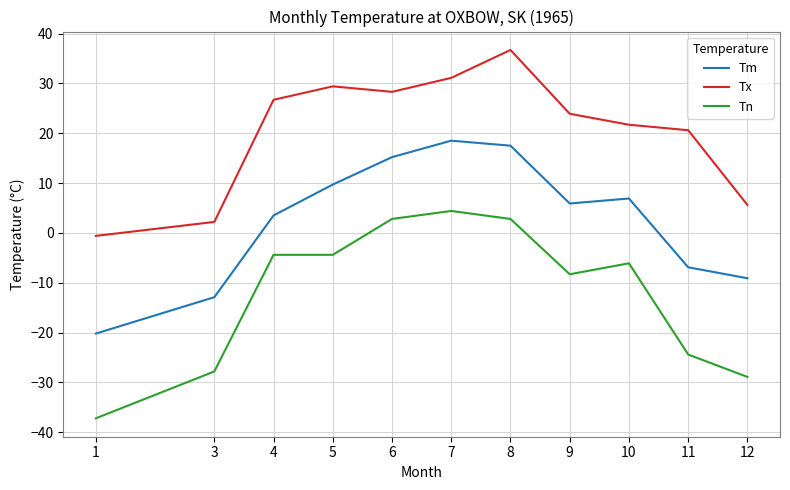

Which series changed the most between 11 and 12?

Tx